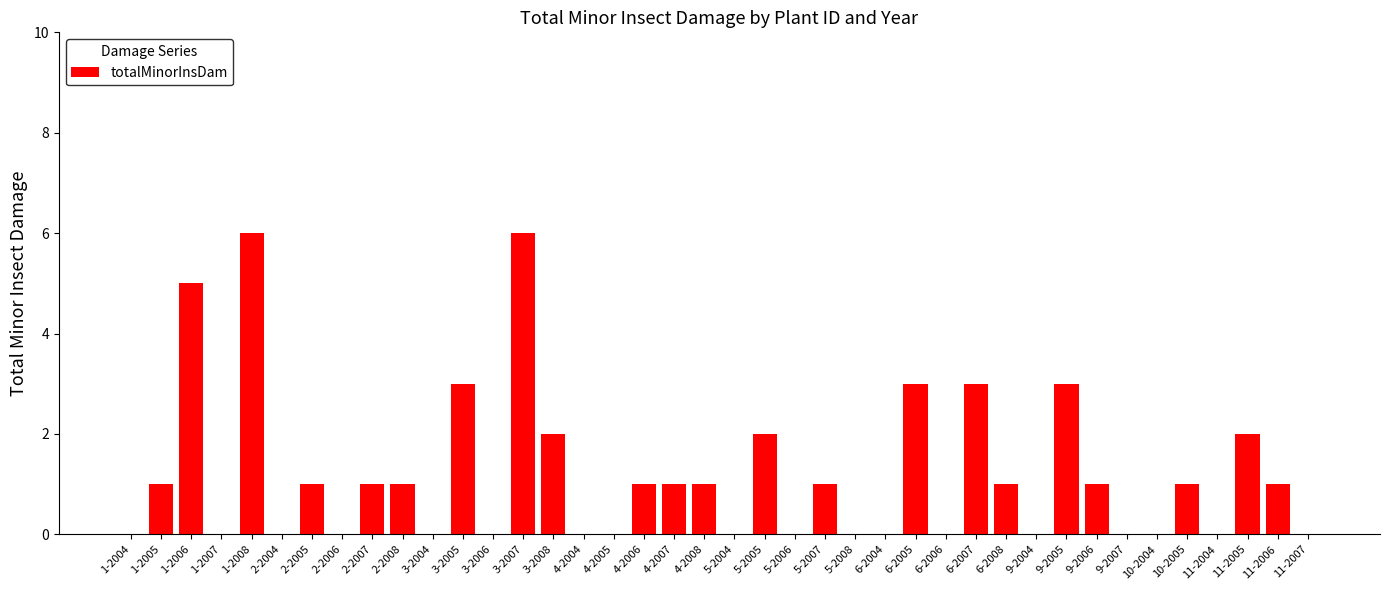

The value at 9-2006 is 2. True or false?

False